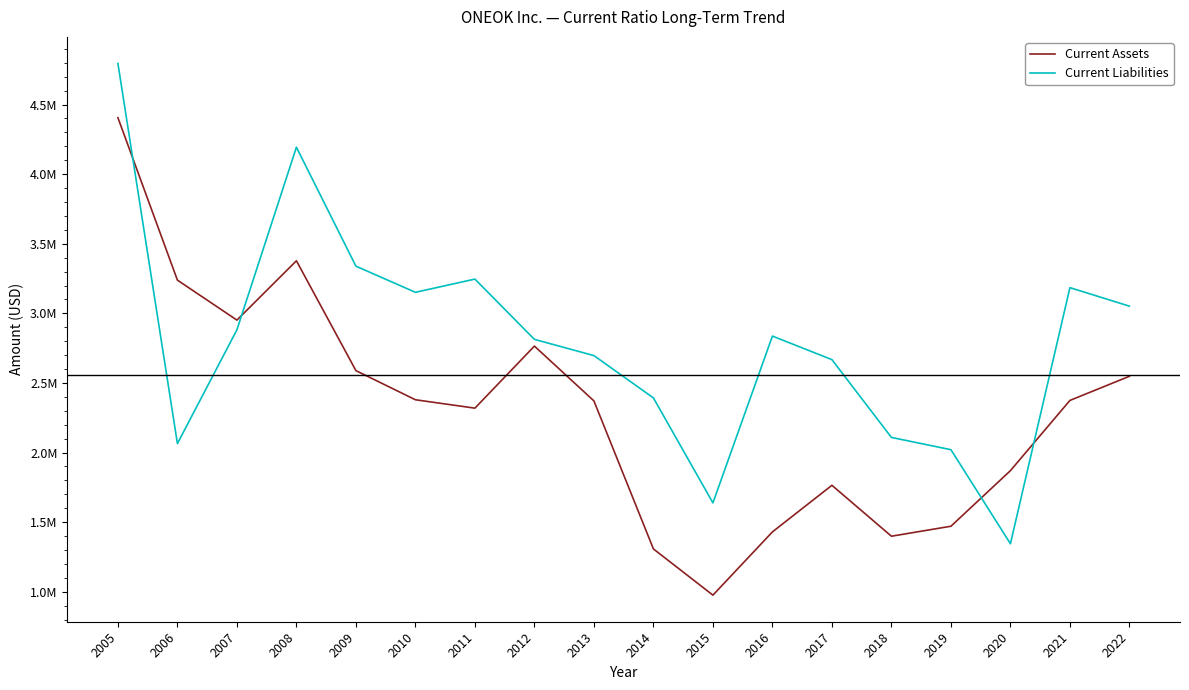

Where does the Current Assets series first go above 2374374?

2005